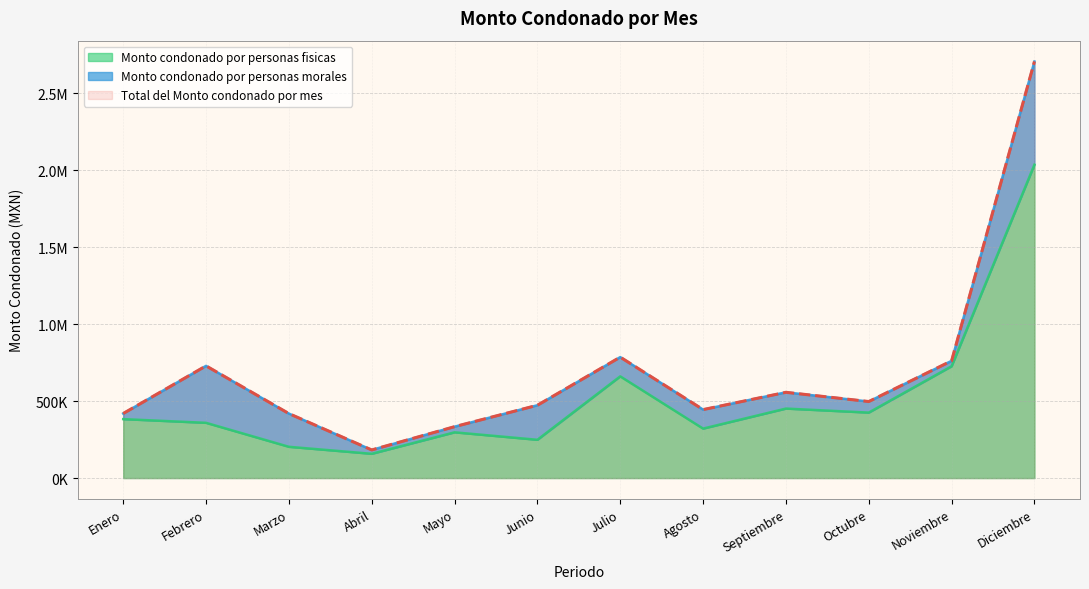

At which category does Monto condonado por personas fisicas reach its first local valley?

Abril